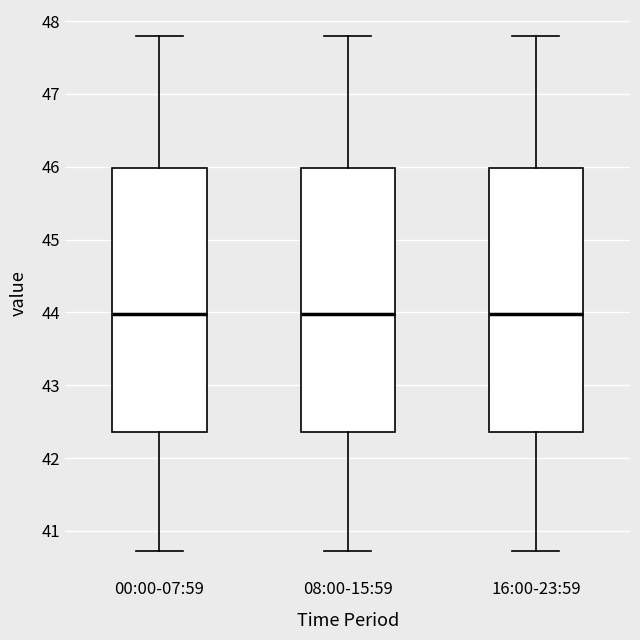

Where does the lower whisker of the box for 08:00-15:59 end on the y-axis? The values are not printed on the chart, so give them approximately, as read against the axis.

40.7